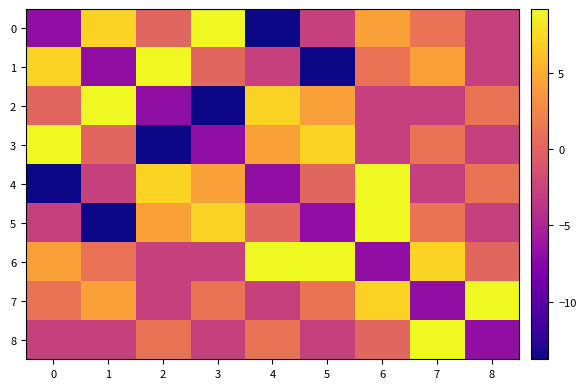

Which series changed the most between 2 and 6?

3